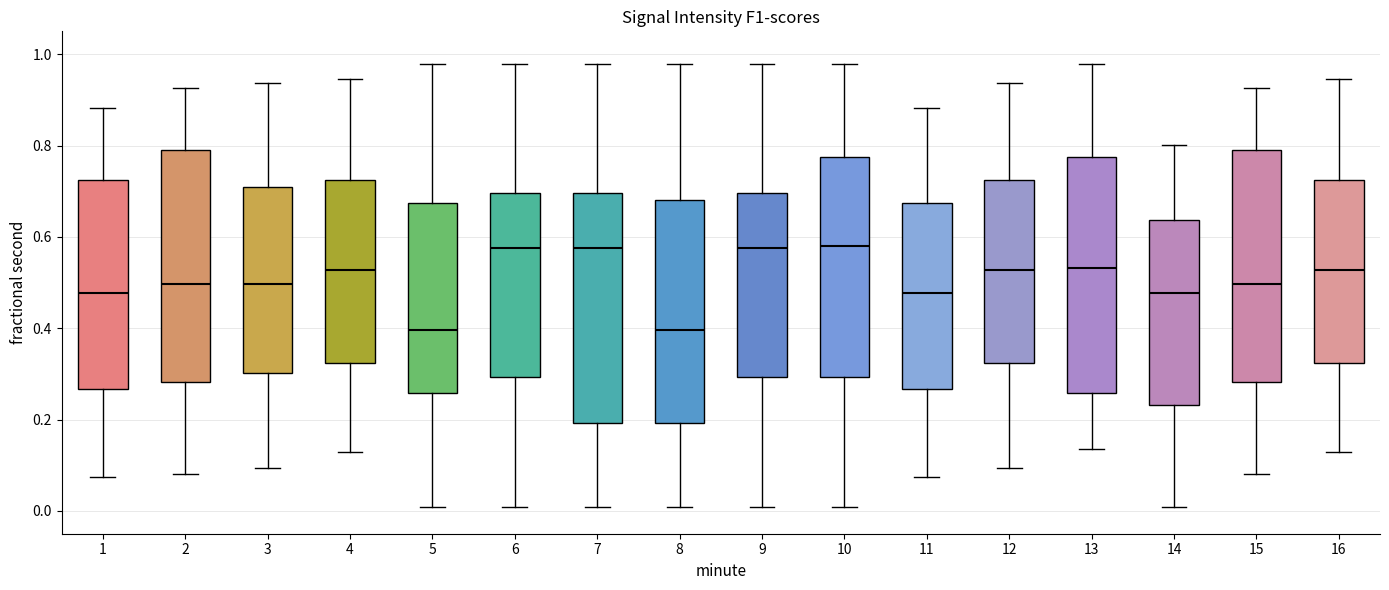

Reading left to right, read every box against the y-axis: the position of its median line, the range the box covers, and the ends of its whiskers. The values are not printed on the chart, so give them approximately, as read against the axis.

1: median 0.48, box 0.26 to 0.72, whiskers 0.08 to 0.88
2: median 0.50, box 0.28 to 0.78, whiskers 0.08 to 0.92
3: median 0.50, box 0.30 to 0.70, whiskers 0.10 to 0.94
4: median 0.52, box 0.32 to 0.72, whiskers 0.12 to 0.94
5: median 0.40, box 0.26 to 0.68, whiskers 0.00 to 0.98
6: median 0.58, box 0.30 to 0.70, whiskers 0.00 to 0.98
7: median 0.58, box 0.20 to 0.70, whiskers 0.00 to 0.98
8: median 0.40, box 0.20 to 0.68, whiskers 0.00 to 0.98
9: median 0.58, box 0.30 to 0.70, whiskers 0.00 to 0.98
10: median 0.58, box 0.30 to 0.78, whiskers 0.00 to 0.98
11: median 0.48, box 0.26 to 0.68, whiskers 0.08 to 0.88
12: median 0.52, box 0.32 to 0.72, whiskers 0.10 to 0.94
13: median 0.54, box 0.26 to 0.78, whiskers 0.14 to 0.98
14: median 0.48, box 0.24 to 0.64, whiskers 0.00 to 0.80
15: median 0.50, box 0.28 to 0.78, whiskers 0.08 to 0.92
16: median 0.52, box 0.32 to 0.72, whiskers 0.12 to 0.94